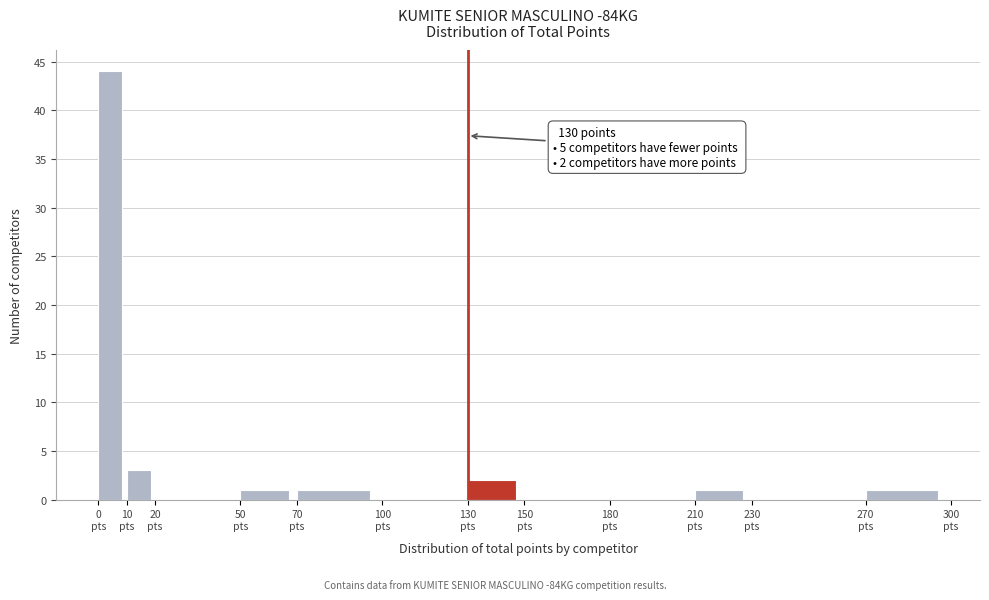

Over which range of the x-axis is the bar tallest?

0 to 10